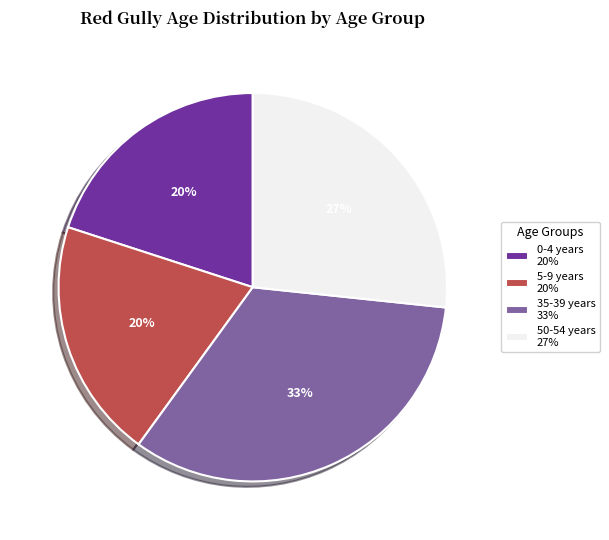

Is there any slice that represents more than half of the pie?

No